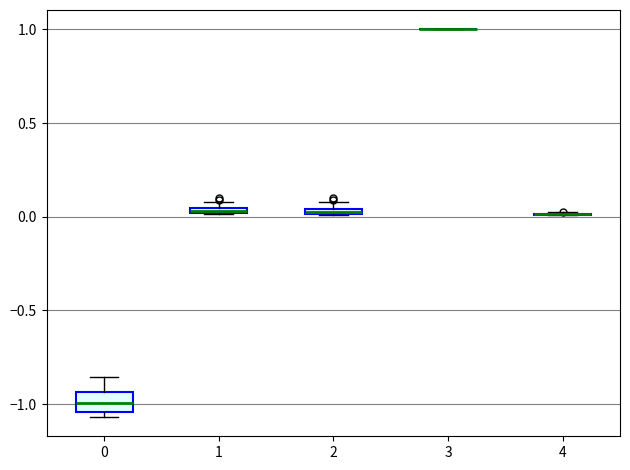

Which box is the tallest, from its lower edge to its upper edge?

0